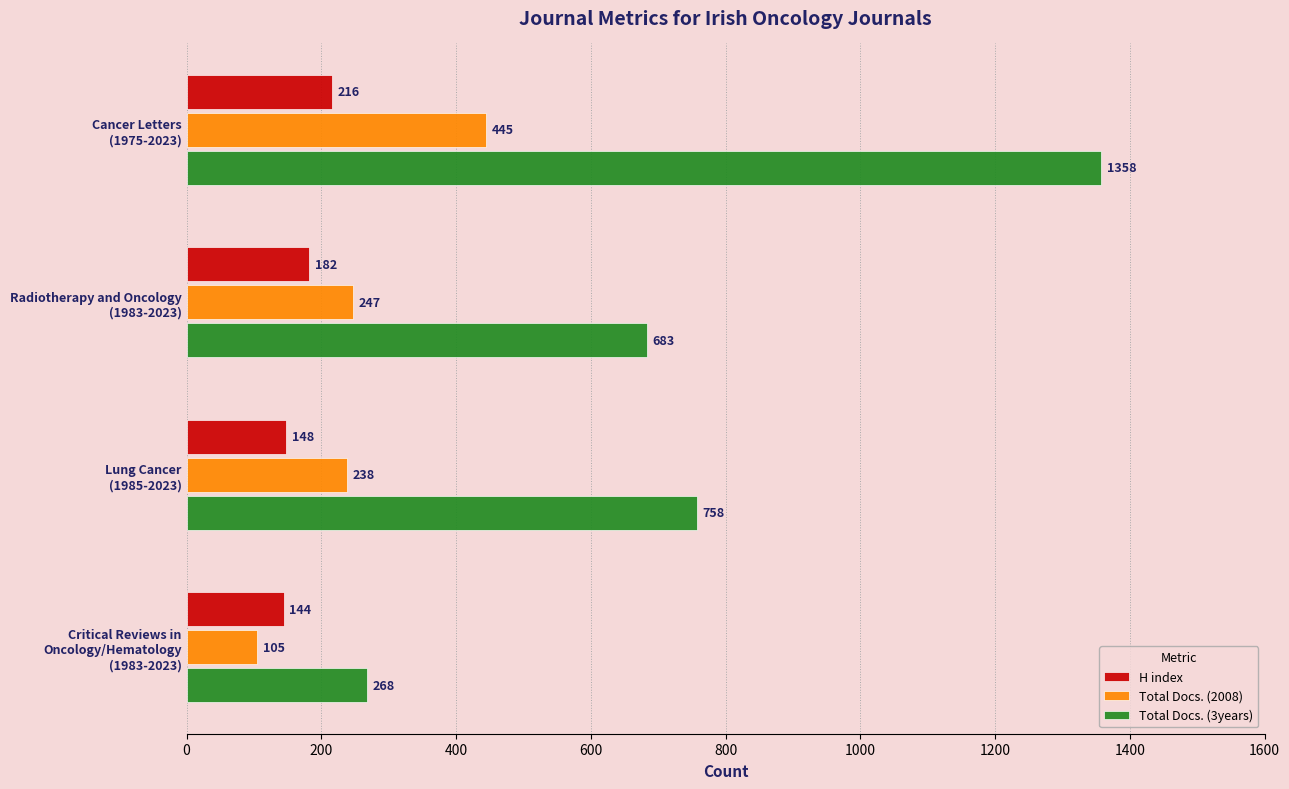

Count the number of categories in the chart.

4